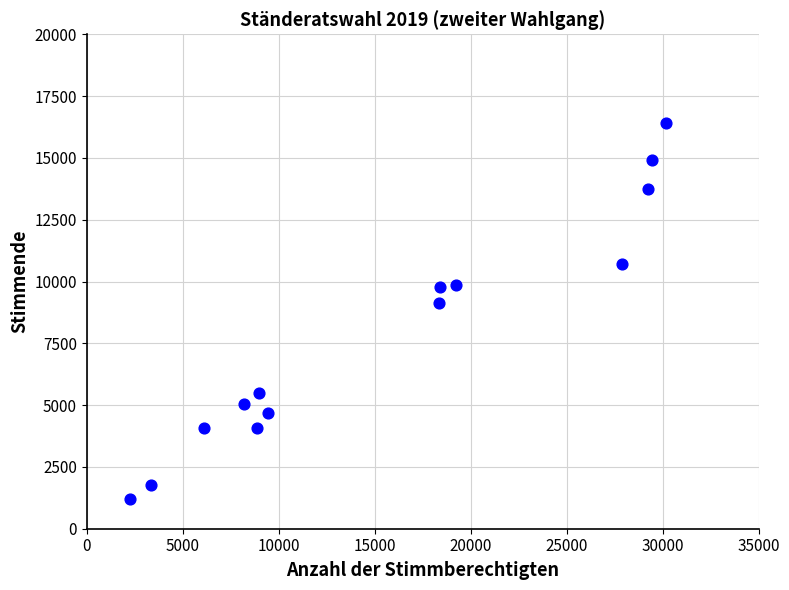

What is the range of X values (max minus min)?

27910